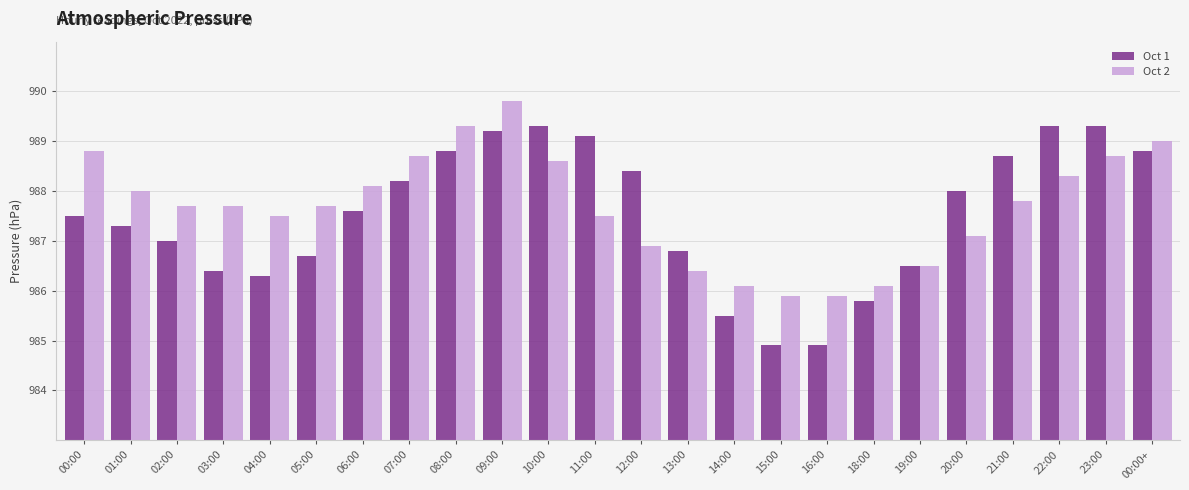

What is the total value across all series at 04:00?

1973.8